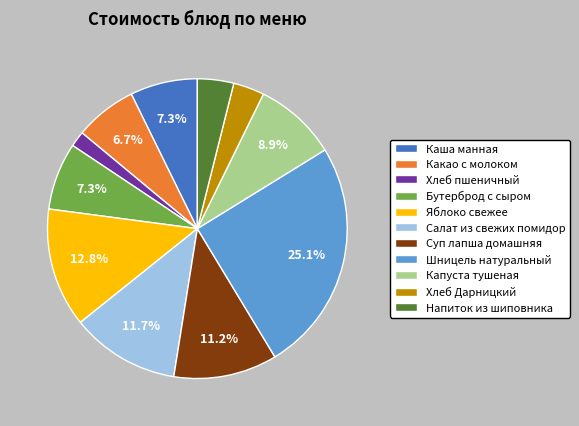

Count the number of slices in the pie.

11